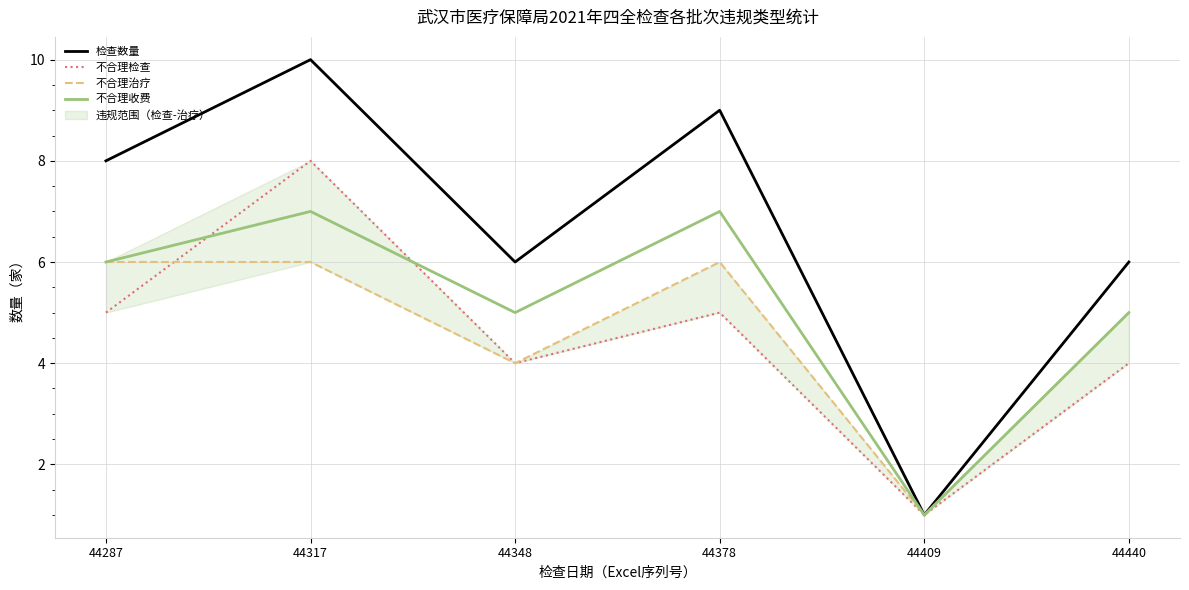

What is the difference between the highest and lowest values at 44440?

2